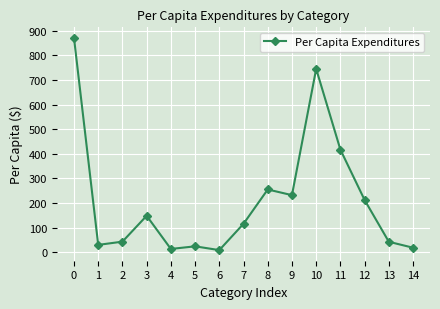

What is the difference between the maximum and minimum values?

862.1